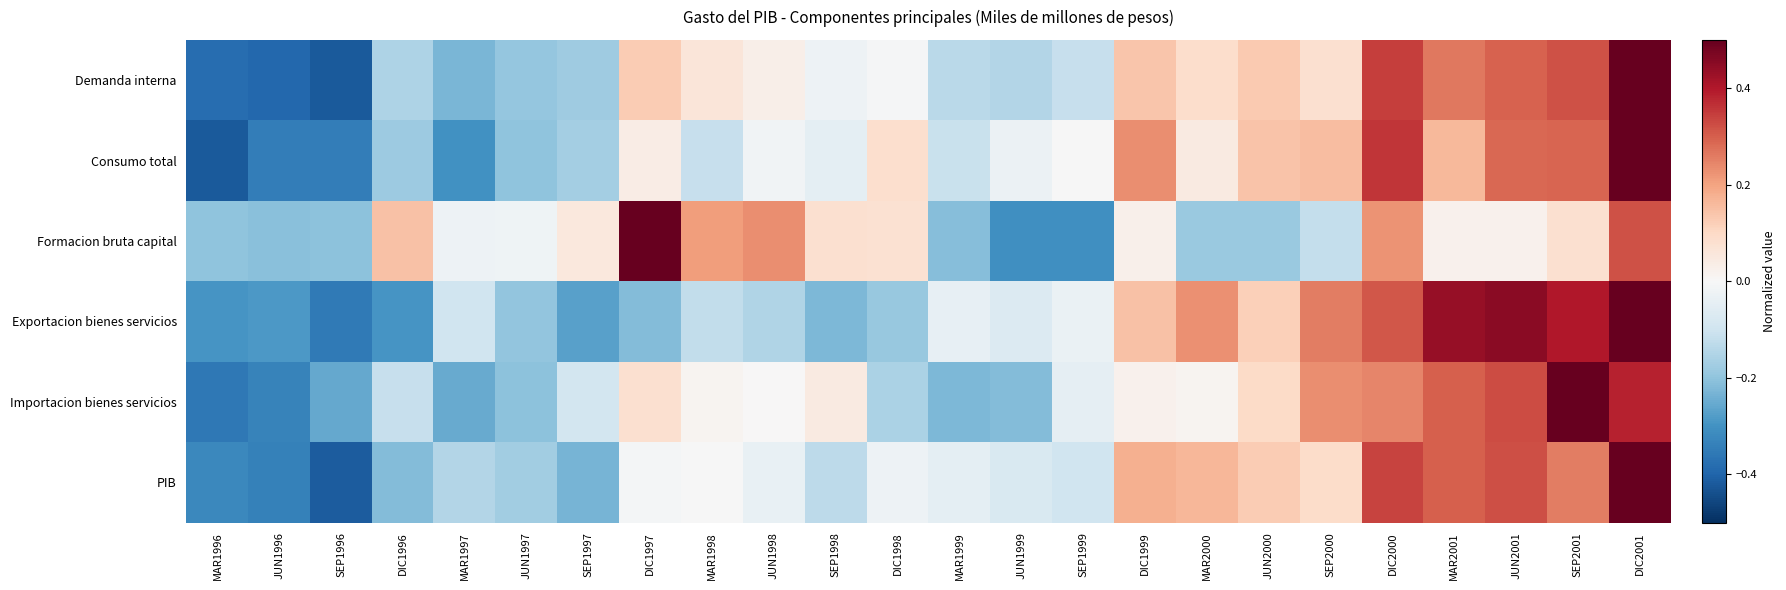

Between JUN2000 and DIC2000, which series saw the biggest shift?

Formacion bruta capital